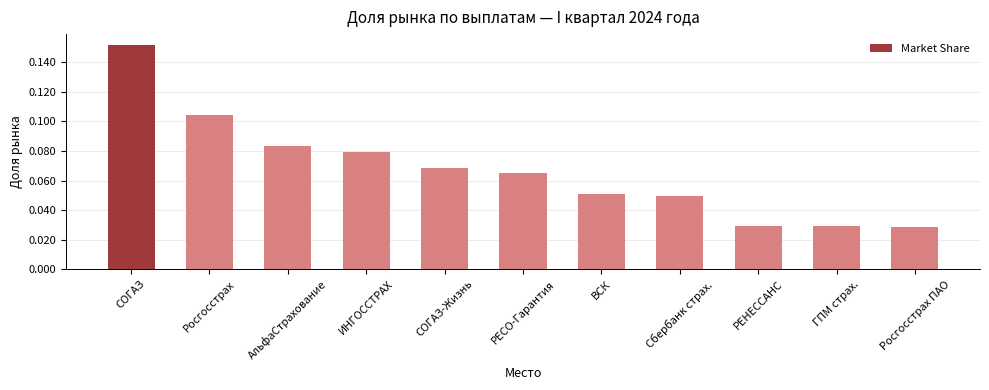

Which has a higher value, СОГАЗ-Жизнь or ГПМ страх.?

СОГАЗ-Жизнь